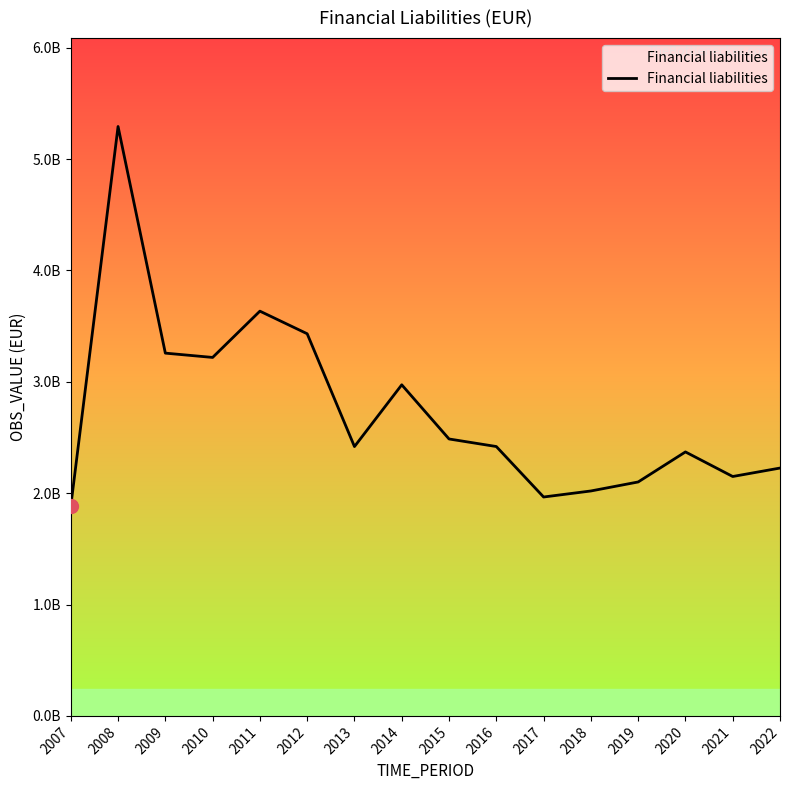

Count the number of values greater than 2418973715.

7